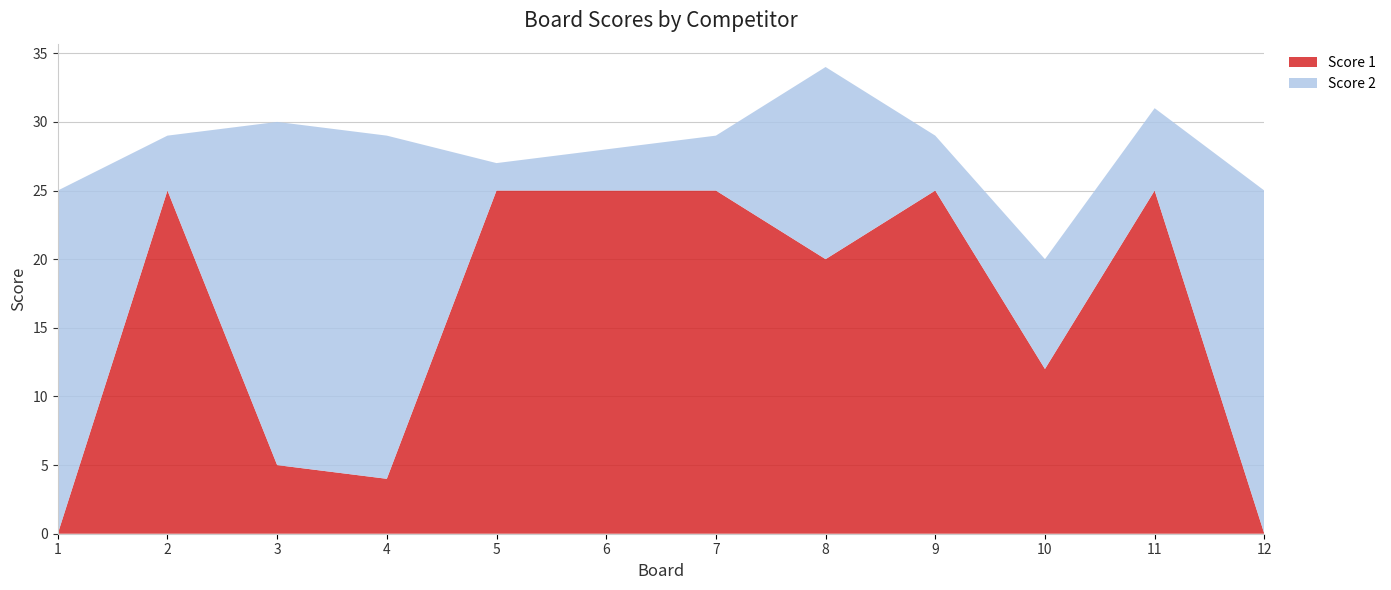

Reading right to left, list all the values displayed in this chart.

Score 1: 0	25	12	25	20	25	25	25	4	5	25	0
Score 2: 25	6	8	4	14	4	3	2	25	25	4	25